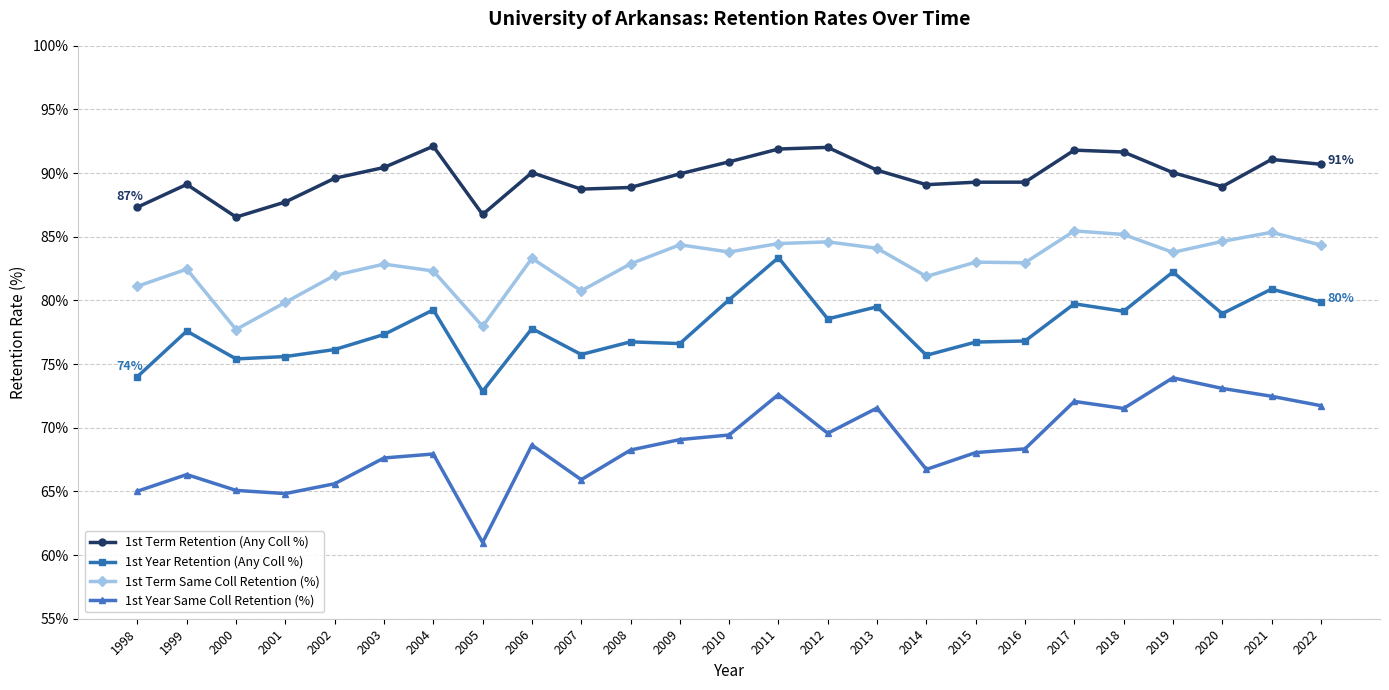

What is the value of the 1st Year Same Coll Retention (%) point at the 18th from the left?

68.1